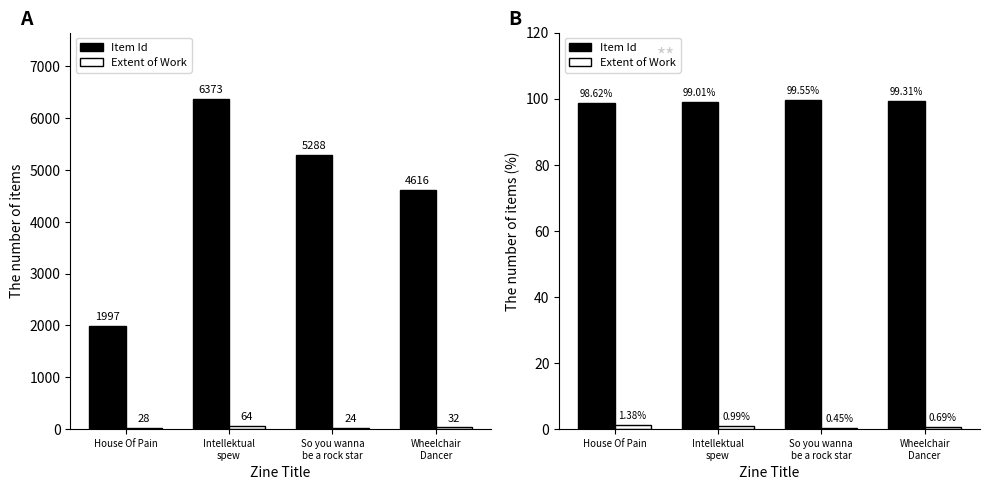

Rank the series by their maximum value, from lowest to highest.

Extent of Work, Item Id